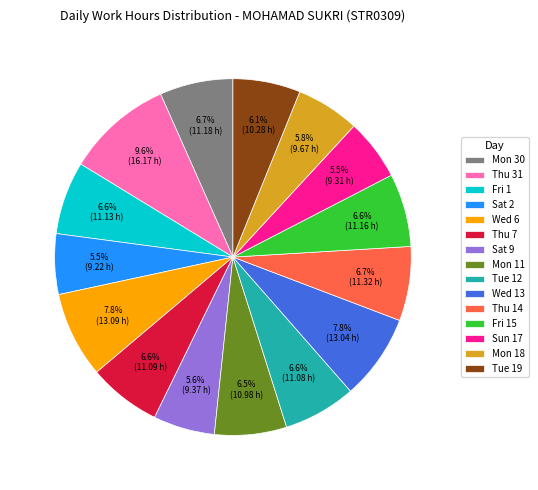

Is there any slice that represents more than half of the pie?

No